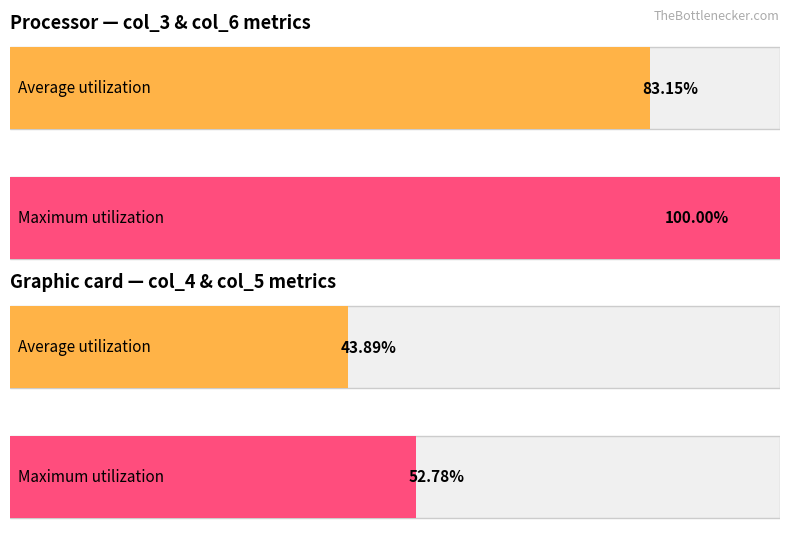

Between 10 and 12, which series saw the biggest shift?

col_3